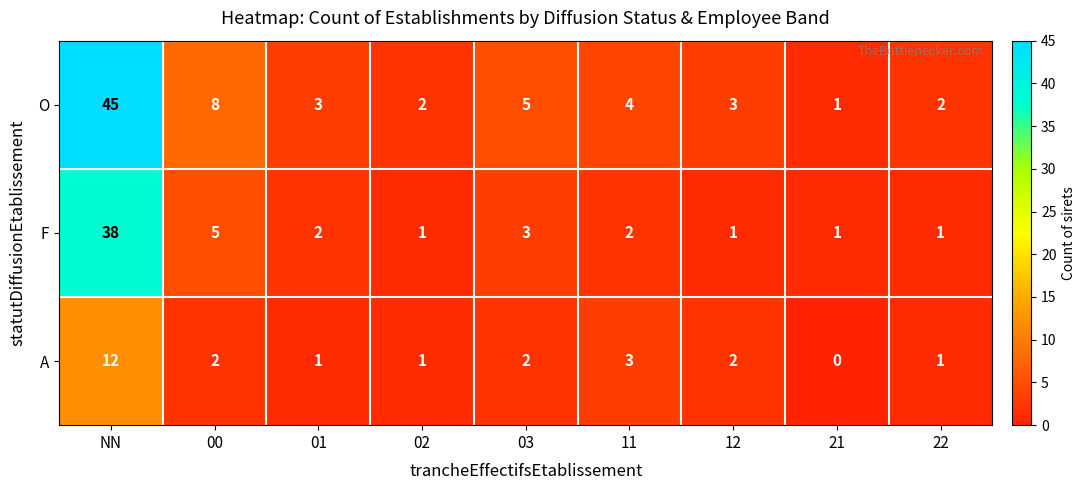

What is the maximum value shown in the chart?

45